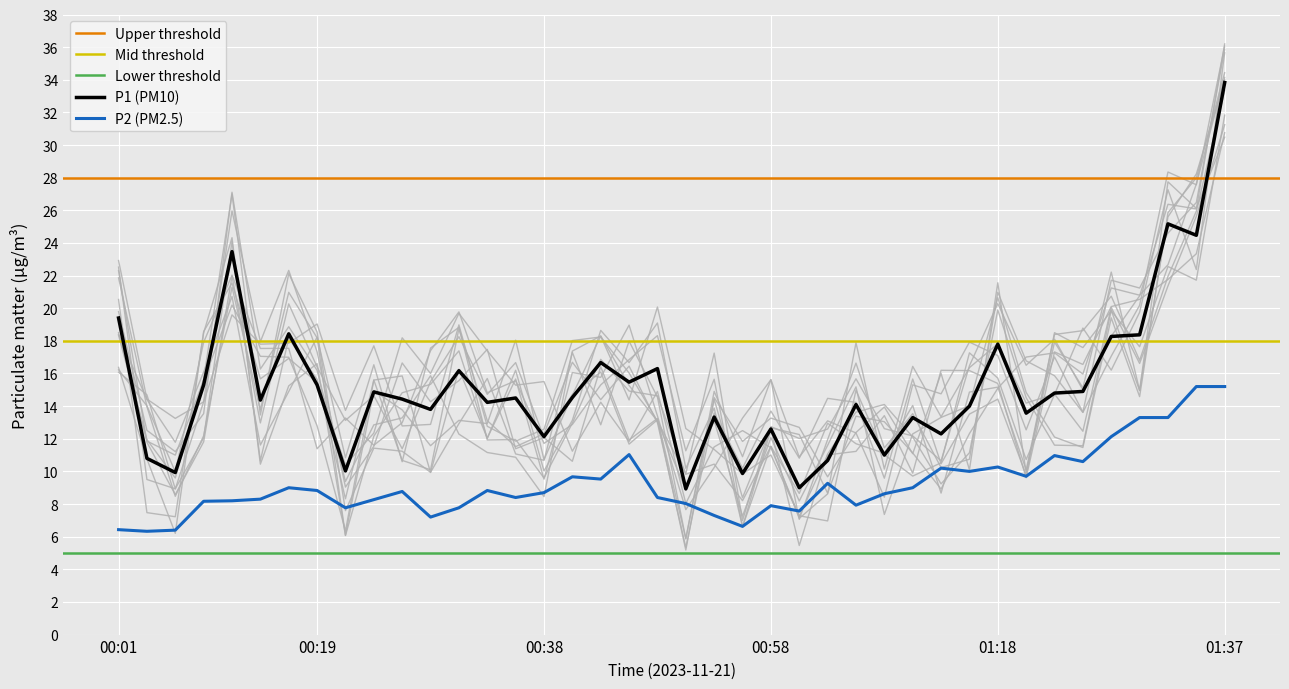

Reading left to right, what are all the values shown in this chart?

P1: 00:01=19.4	00:04=10.8	00:06=9.9	00:09=15.3	00:11=23.5	00:14=14.4	00:16=18.4	00:19=15.3	00:21=10.0	00:24=14.9	00:26=14.4	00:28=13.8	00:31=16.2	00:33=14.2	00:36=14.5	00:38=12.1	00:41=14.5	00:43=16.7	00:46=15.5	00:48=16.3	00:51=8.9	00:53=13.3	00:55=9.9	00:58=12.6	01:00=9.0	01:03=10.7	01:05=14.1	01:08=11.0	01:10=13.3	01:13=12.3	01:15=14.0	01:18=17.8	01:20=13.6	01:22=14.8	01:25=14.9	01:27=18.3	01:30=18.4	01:32=25.2	01:35=24.5	01:37=33.8
P2: 00:01=6.4	00:04=6.3	00:06=6.4	00:09=8.2	00:11=8.2	00:14=8.3	00:16=9.0	00:19=8.8	00:21=7.8	00:24=8.3	00:26=8.8	00:28=7.2	00:31=7.8	00:33=8.8	00:36=8.4	00:38=8.7	00:41=9.7	00:43=9.5	00:46=11.0	00:48=8.4	00:51=8.0	00:53=7.3	00:55=6.6	00:58=7.9	01:00=7.6	01:03=9.3	01:05=7.9	01:08=8.6	01:10=9.0	01:13=10.2	01:15=10.0	01:18=10.3	01:20=9.7	01:22=11.0	01:25=10.6	01:27=12.1	01:30=13.3	01:32=13.3	01:35=15.2	01:37=15.2